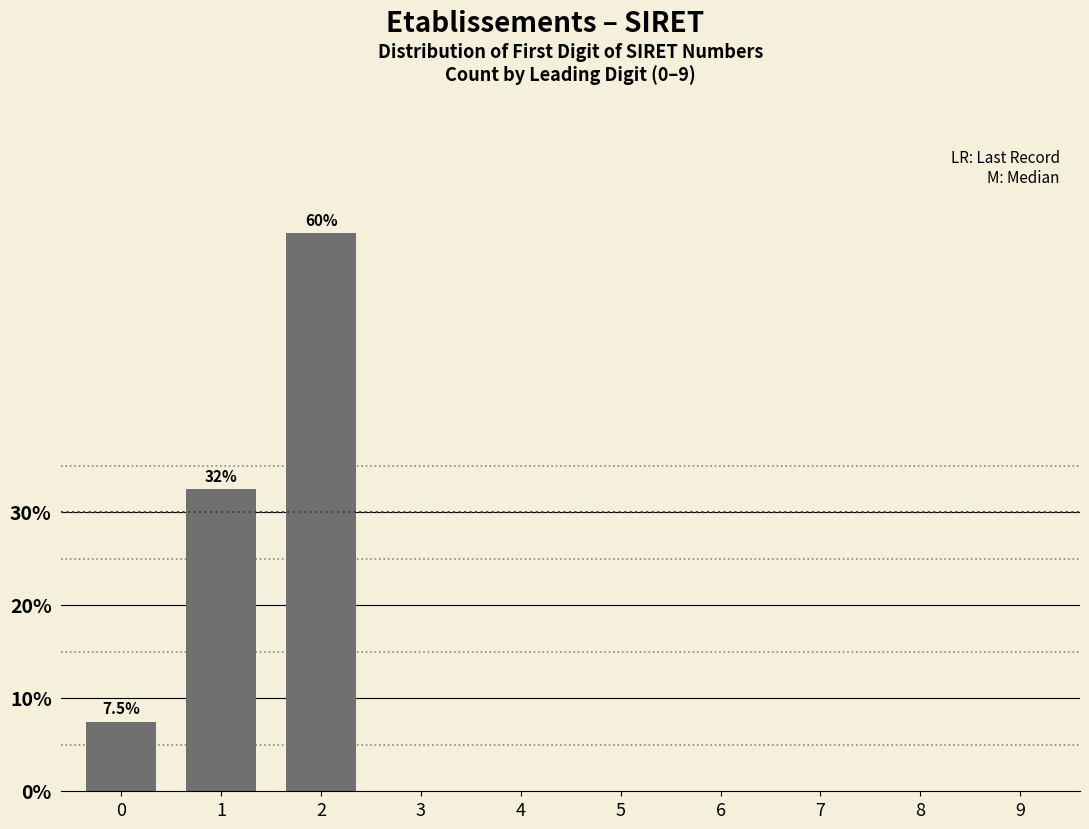

Reading right to left, extract all data points from this chart.

9=0.0	8=0.0	7=0.0	6=0.0	5=0.0	4=0.0	3=0.0	2=60.0	1=32.5	0=7.5